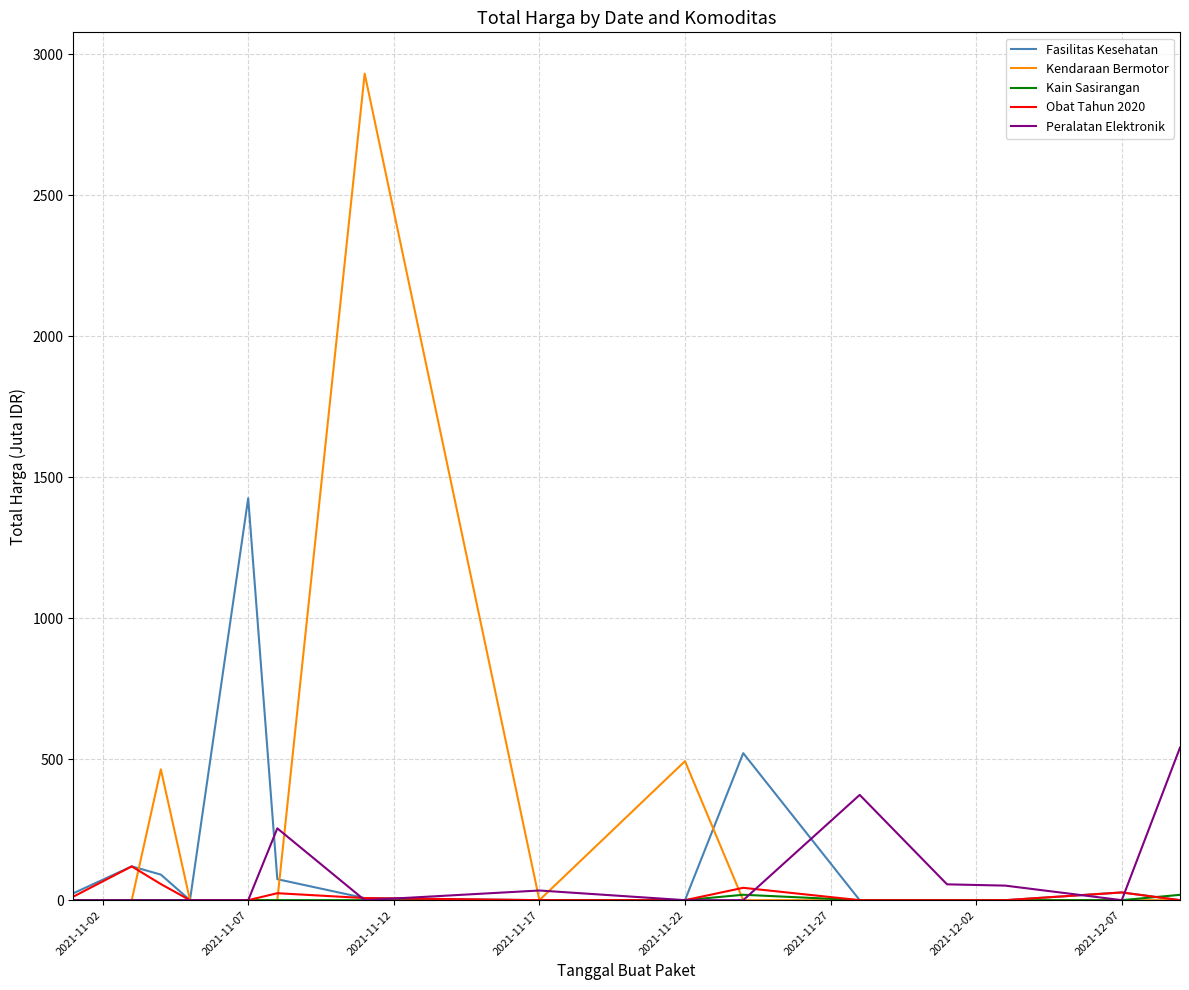

At how many categories does at least one series exceed 1620?

1